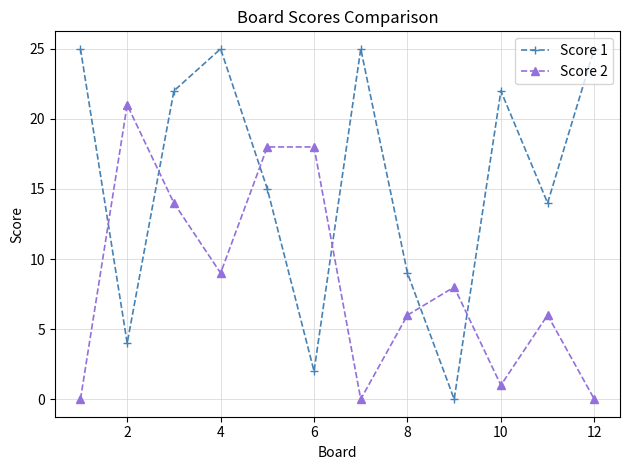

True or false: Score 1 has more than 1 interior local peaks.

True